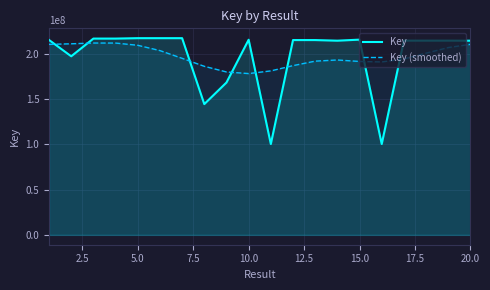

What is the highest value of the Key series?

217397304.0